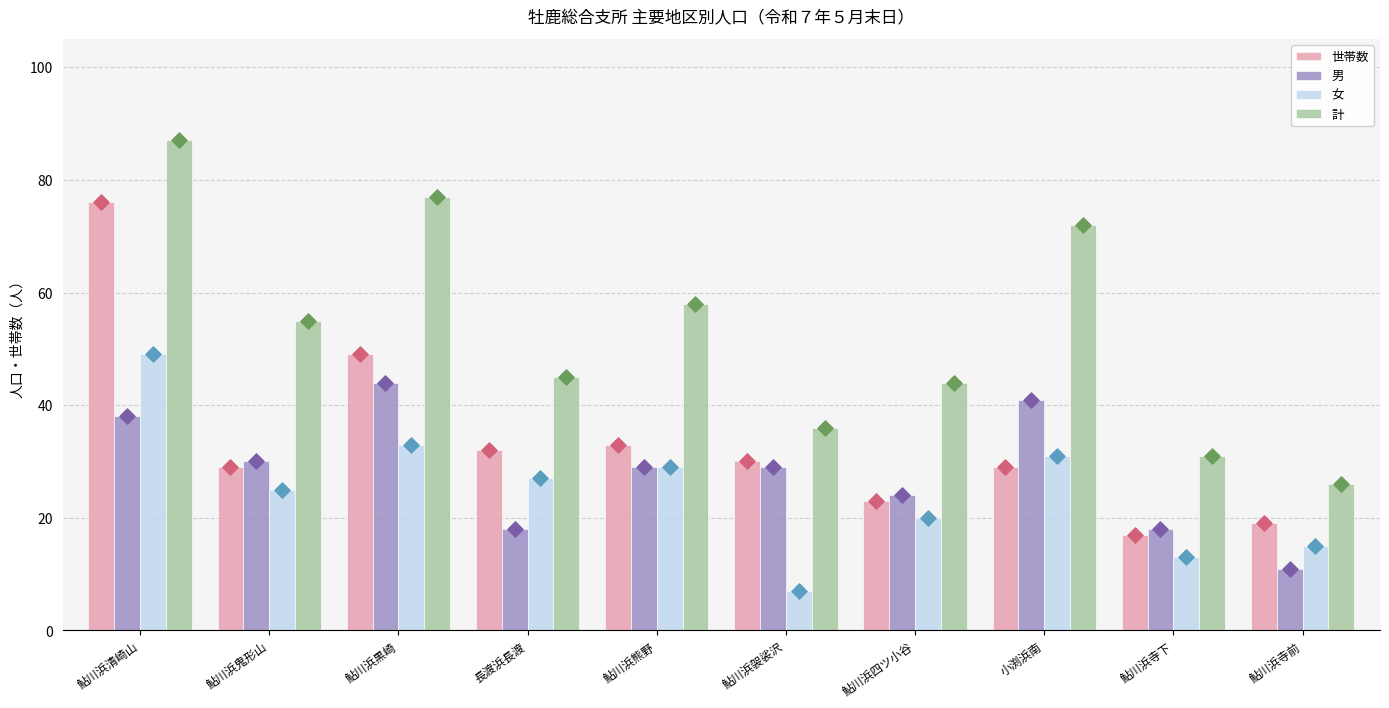

At which category is the sum across all series the highest?

鮎川浜清崎山